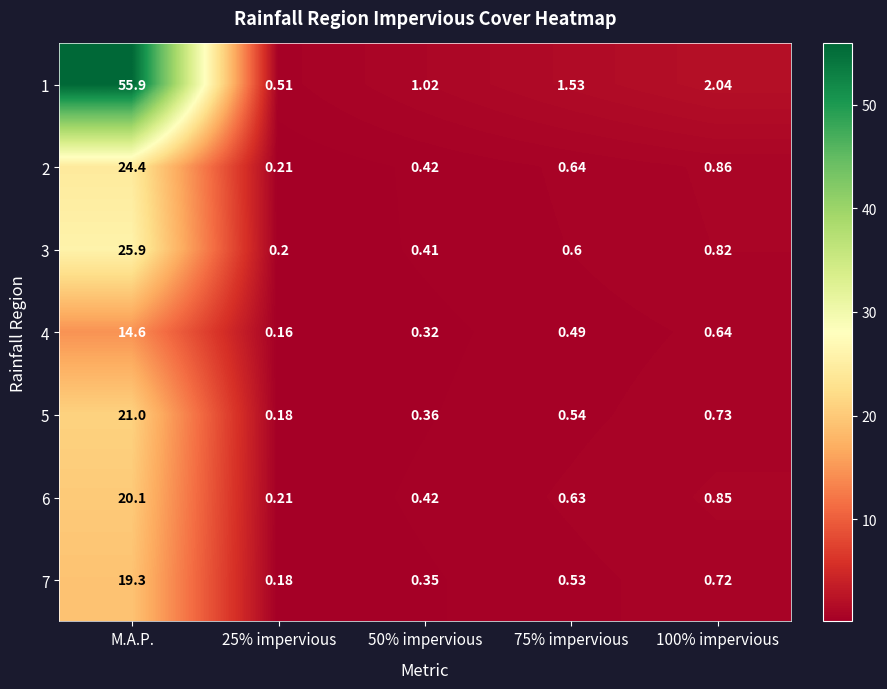

At which category does the chart reach its peak across all series?

M.A.P.